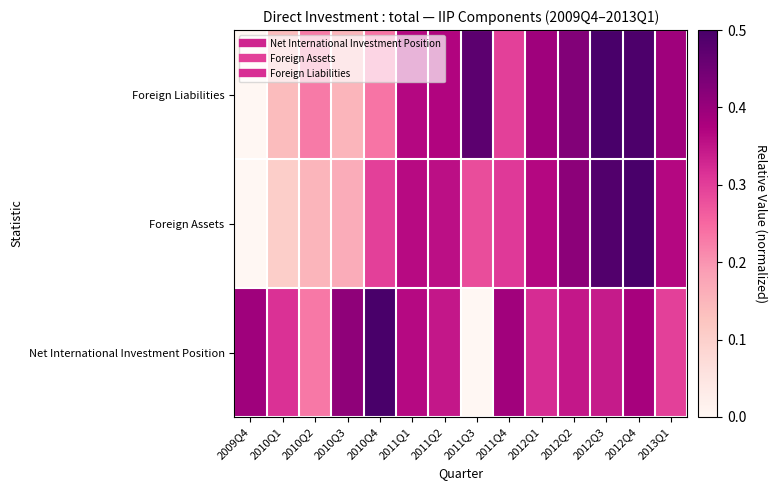

Reading left to right, extract all data points from this chart.

Net International Investment Position: 2009Q4=0.4	2010Q1=0.3	2010Q2=0.2	2010Q3=0.4	2010Q4=0.5	2011Q1=0.4	2011Q2=0.3	2011Q3=0.0	2011Q4=0.4	2012Q1=0.3	2012Q2=0.3	2012Q3=0.3	2012Q4=0.4	2013Q1=0.3
Foreign Assets: 2009Q4=0.0	2010Q1=0.1	2010Q2=0.2	2010Q3=0.2	2010Q4=0.3	2011Q1=0.4	2011Q2=0.4	2011Q3=0.3	2011Q4=0.3	2012Q1=0.4	2012Q2=0.4	2012Q3=0.5	2012Q4=0.5	2013Q1=0.4
Foreign Liabilities: 2009Q4=0.0	2010Q1=0.1	2010Q2=0.2	2010Q3=0.2	2010Q4=0.2	2011Q1=0.4	2011Q2=0.4	2011Q3=0.5	2011Q4=0.3	2012Q1=0.4	2012Q2=0.4	2012Q3=0.5	2012Q4=0.5	2013Q1=0.4